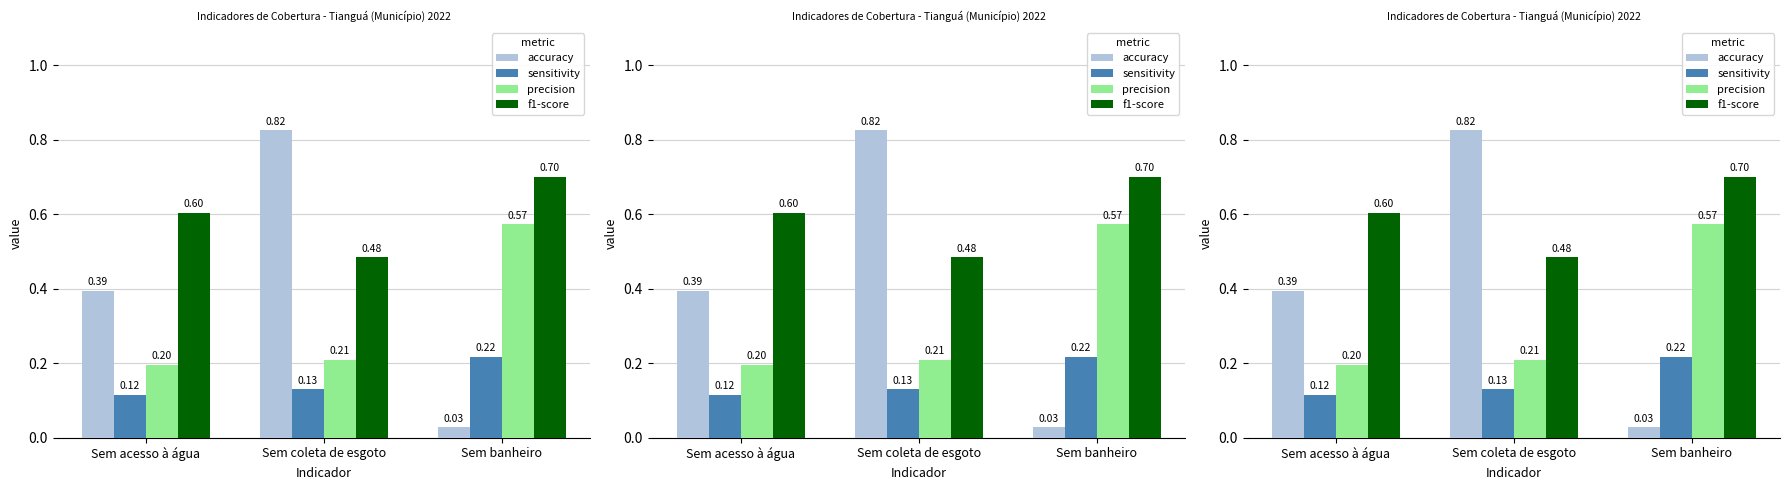

At which category is the sum across all series the highest?

Sem coleta de esgoto